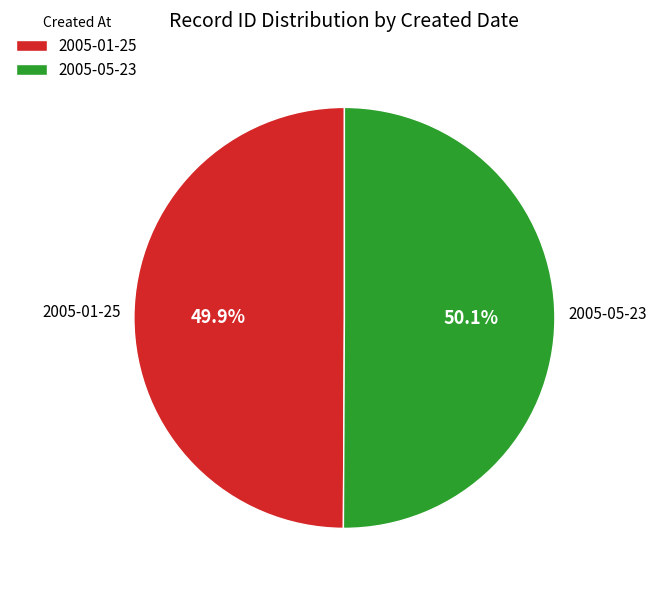

The 2005-05-23 slice represents 42% of the pie. True or false?

False